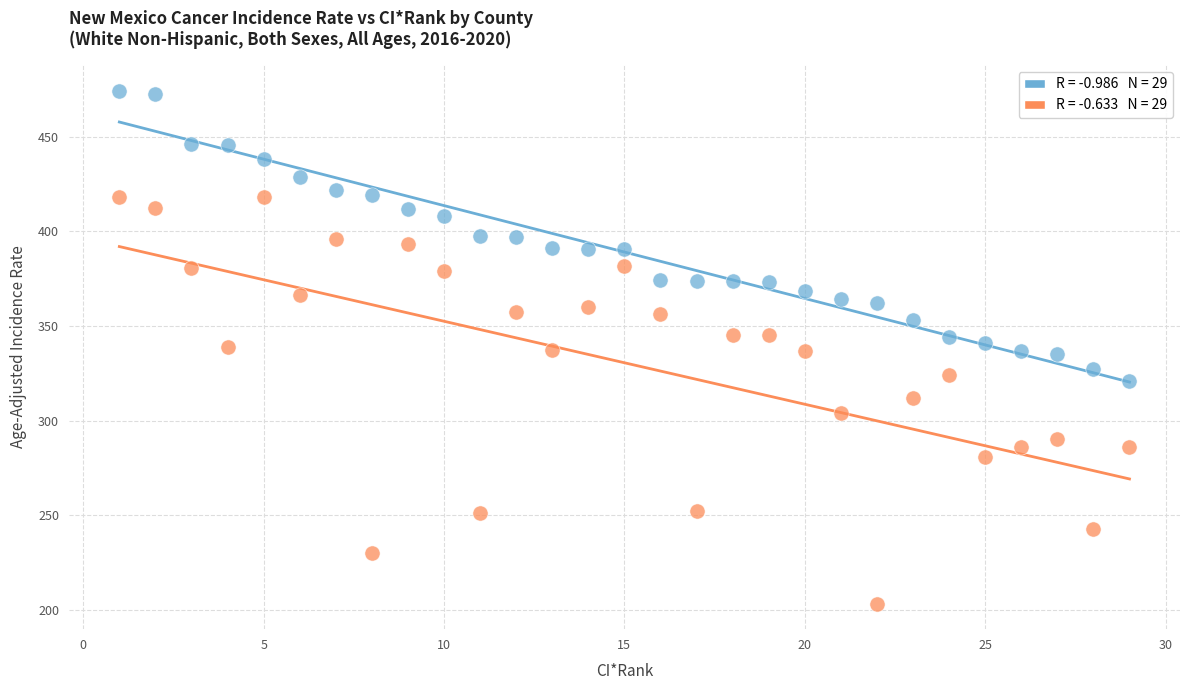

Across all data points, what is the range of Y values (max minus min)?

271.2